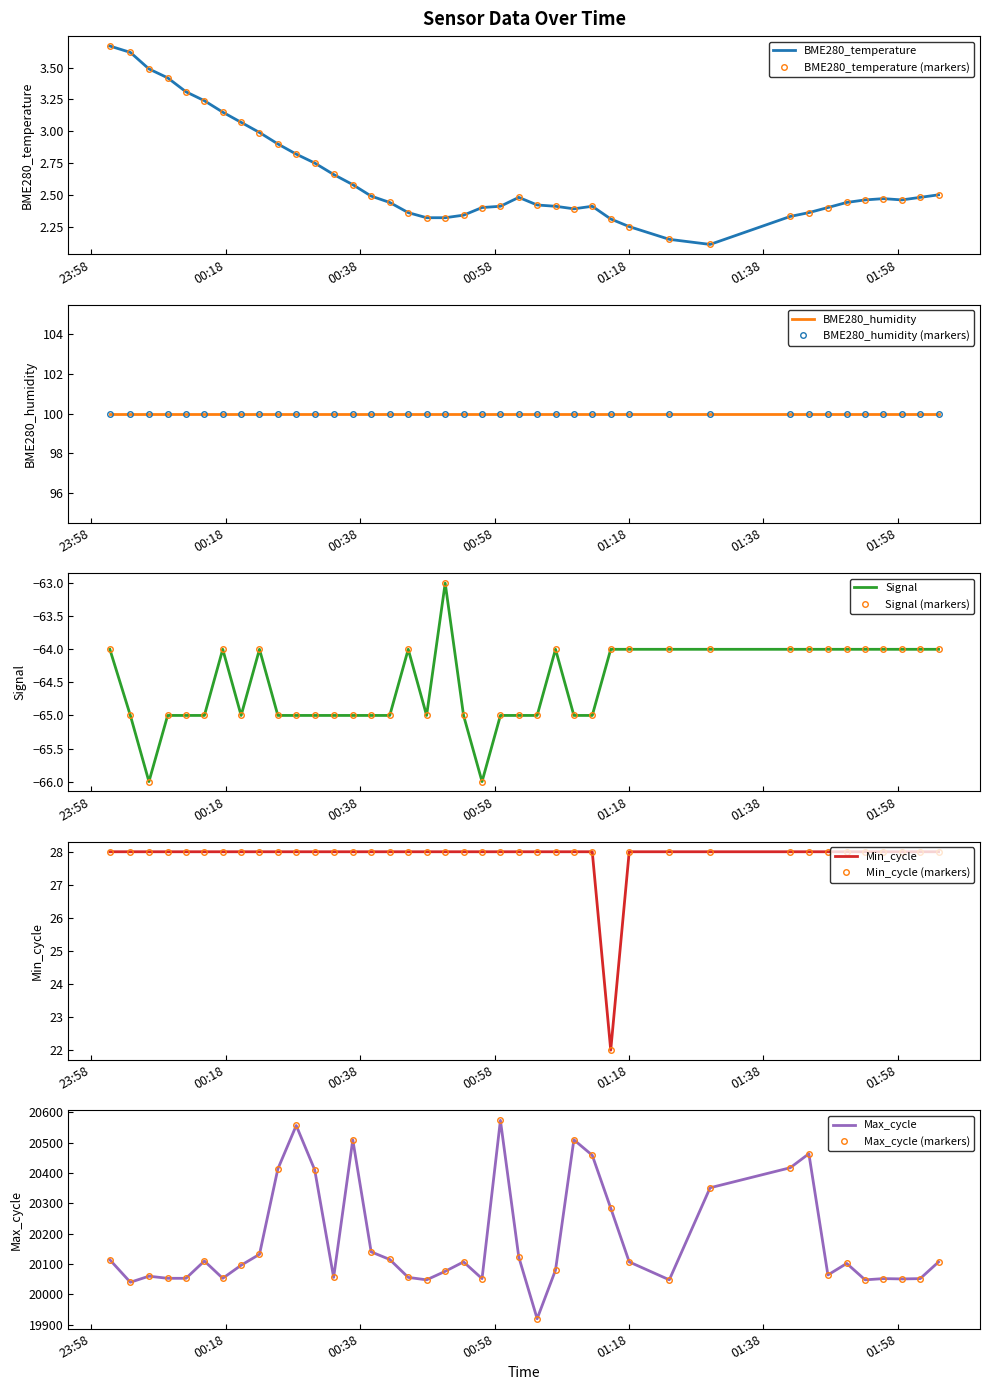

How many data points does each series have?

40